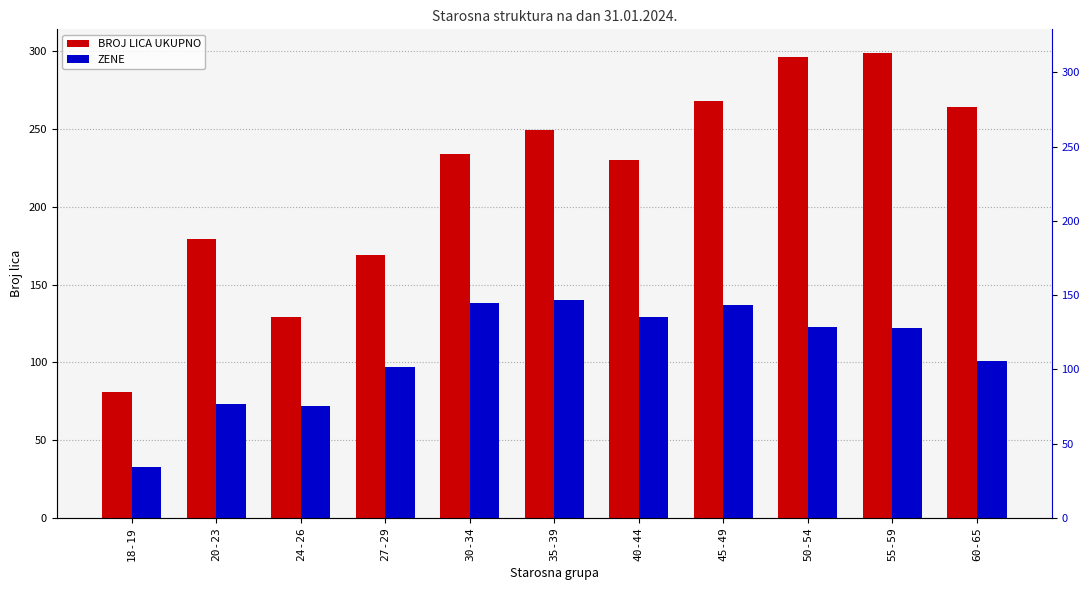

Are the bars grouped side by side (vs. stacked)?

Yes